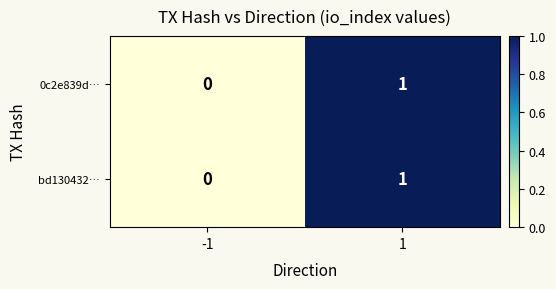

How many values in 0c2e839d… are above zero?

1